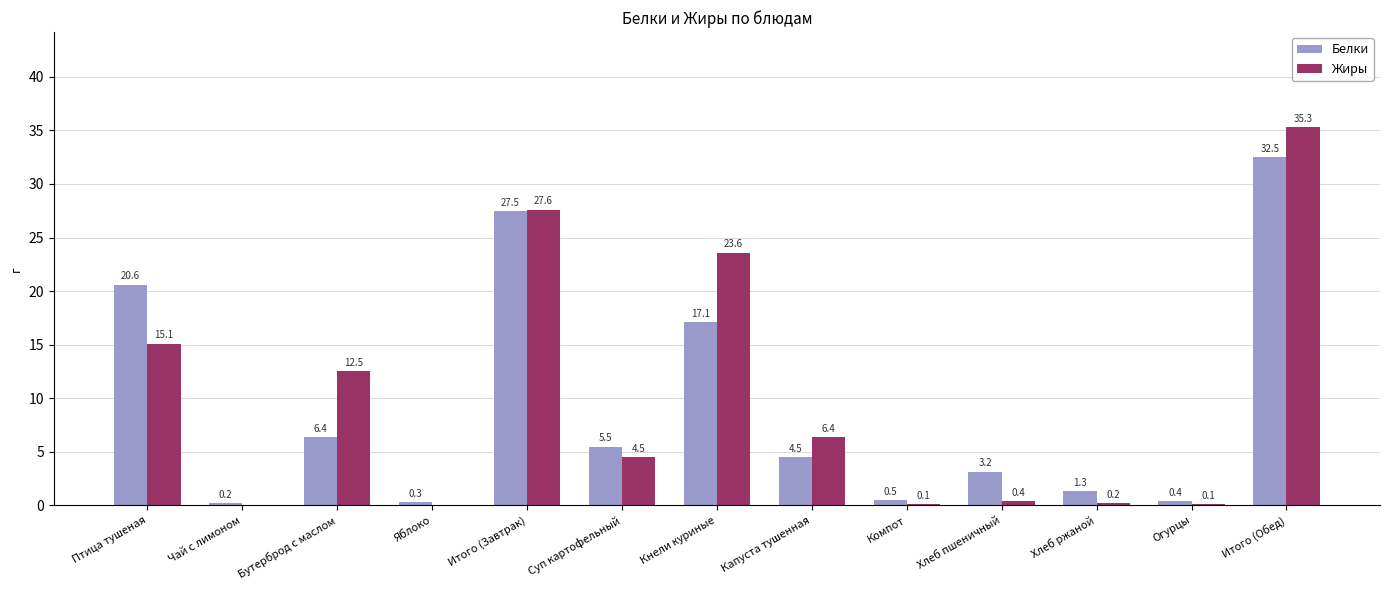

Which series has the largest total across all categories?

Жиры